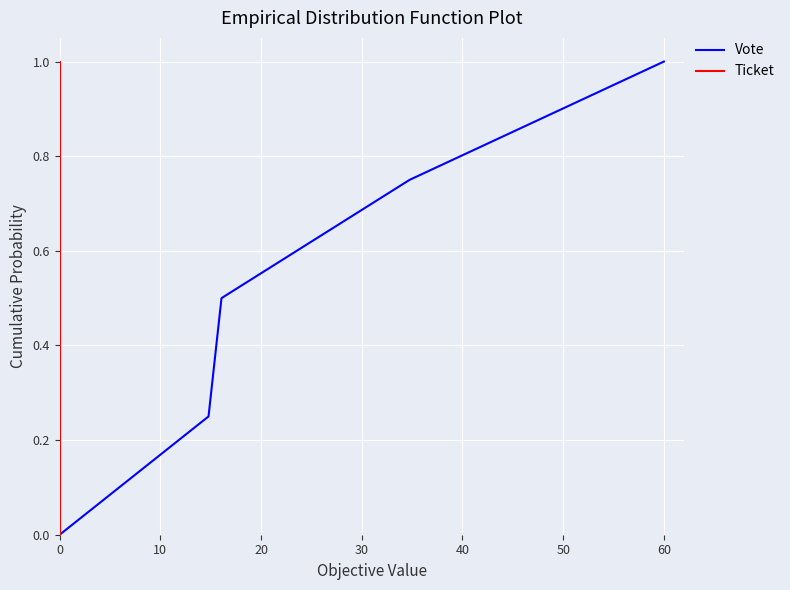

What is the highest value of the Ticket series?

1.0